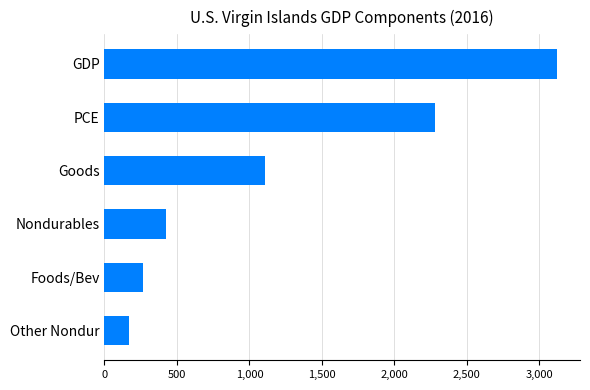

What is the value of the 1st bar from the top?

3124